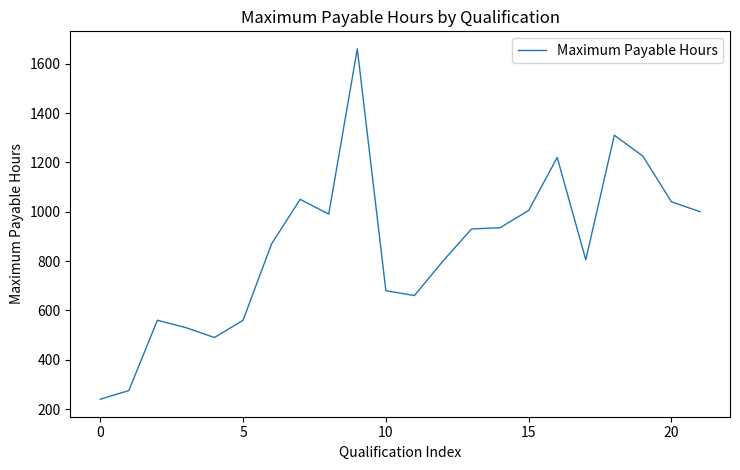

What is the greatest value displayed?

1660